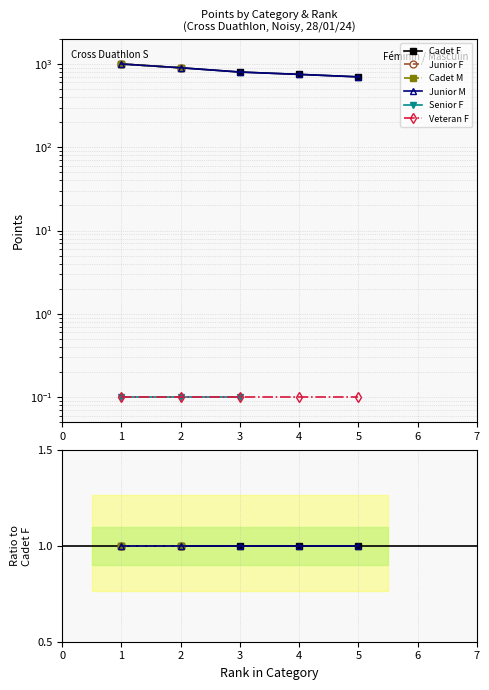

What is the average value of the Cadet series?

830.1